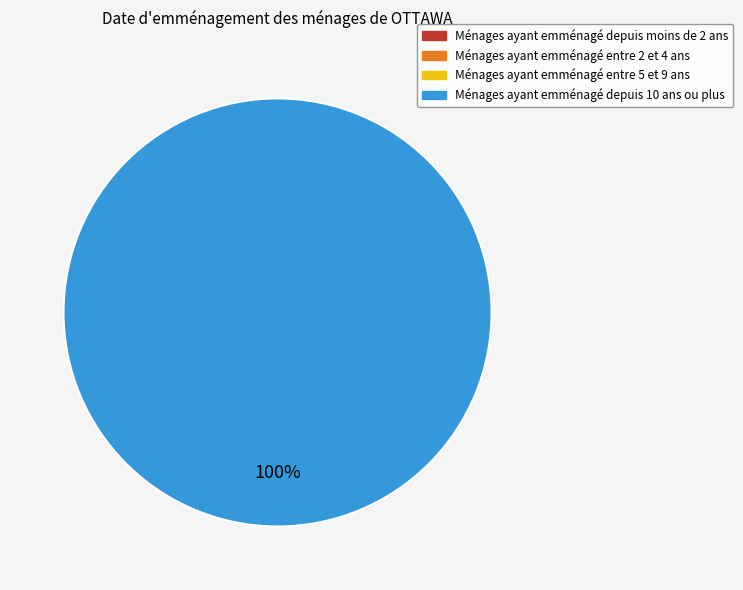

Is there any slice that represents more than half of the pie?

Yes